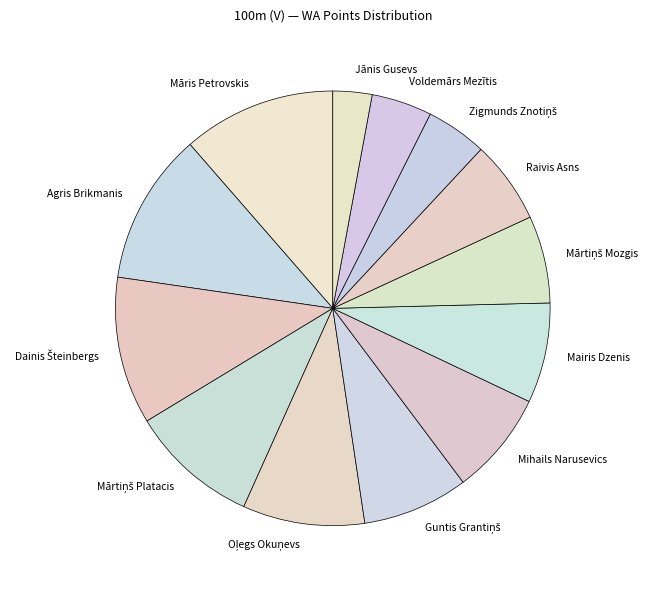

Is there any slice that represents more than half of the pie?

No